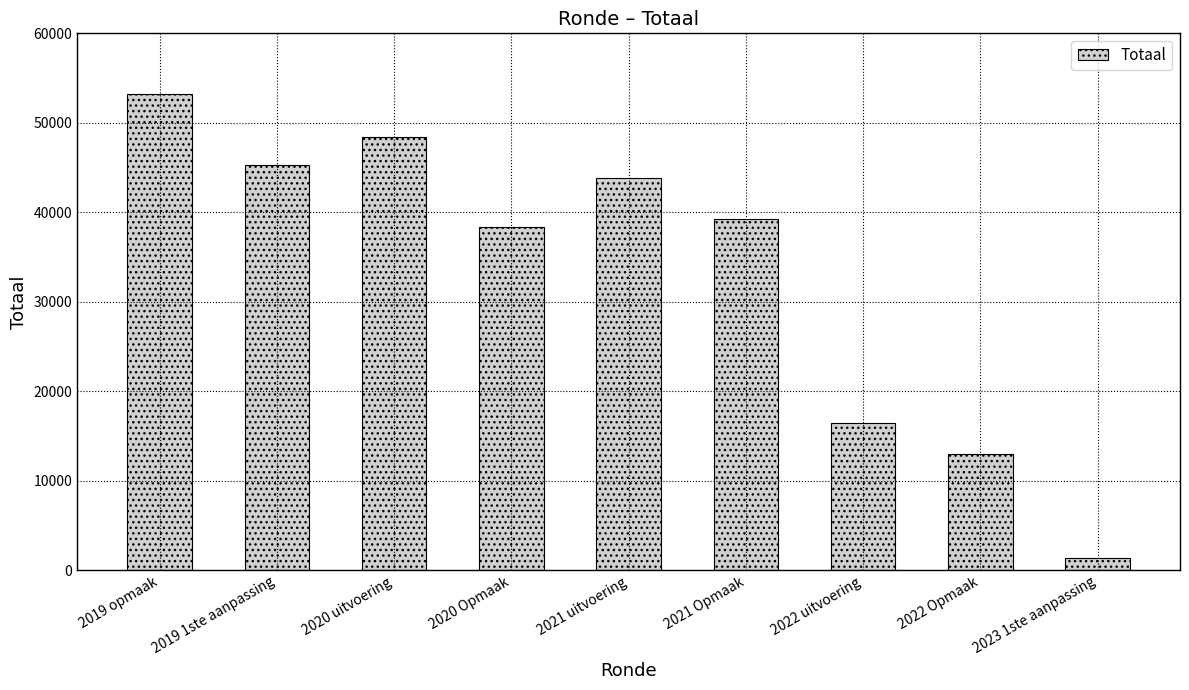

Read the value at 2022 uitvoering, to the nearest 50.

16400